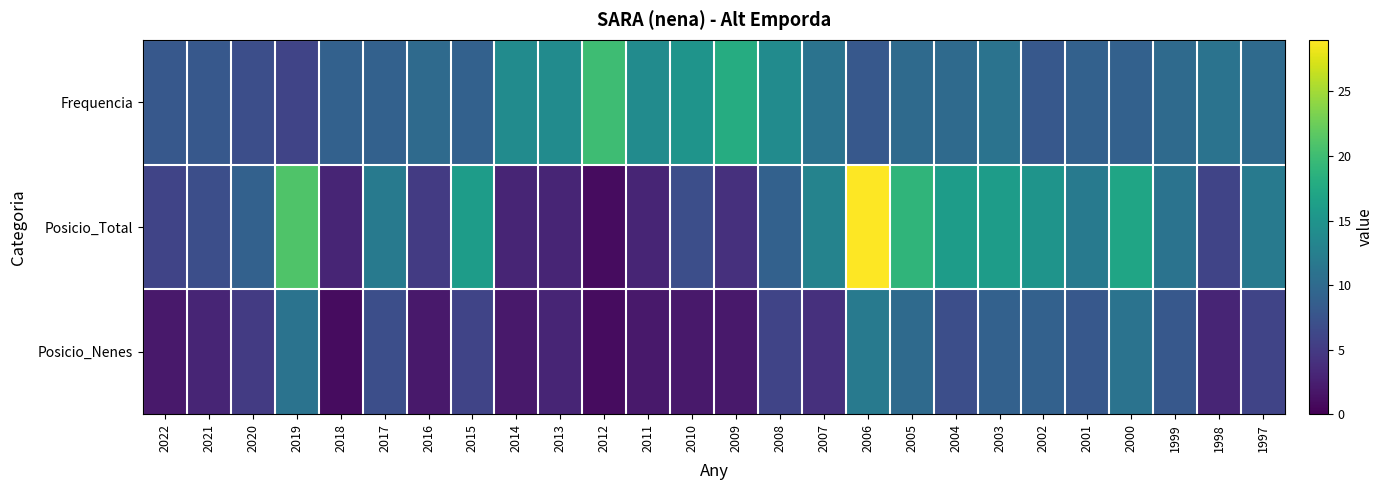

Reading left to right, list all the values displayed in this chart.

Frequencia: 2022=8	2021=8	2020=7	2019=6	2018=9	2017=9	2016=10	2015=9	2014=14	2013=14	2012=20	2011=14	2010=15	2009=18	2008=14	2007=11	2006=8	2005=10	2004=10	2003=11	2002=8	2001=9	2000=9	1999=10	1998=11	1997=10
Posicio_Total: 2022=6	2021=7	2020=9	2019=21	2018=3	2017=12	2016=5	2015=16	2014=3	2013=3	2012=1	2011=3	2010=7	2009=4	2008=9	2007=13	2006=29	2005=19	2004=16	2003=16	2002=15	2001=12	2000=17	1999=11	1998=6	1997=12
Posicio_Nenes: 2022=2	2021=3	2020=5	2019=11	2018=1	2017=7	2016=2	2015=6	2014=2	2013=3	2012=1	2011=2	2010=2	2009=2	2008=6	2007=4	2006=12	2005=10	2004=7	2003=9	2002=9	2001=8	2000=11	1999=8	1998=3	1997=6